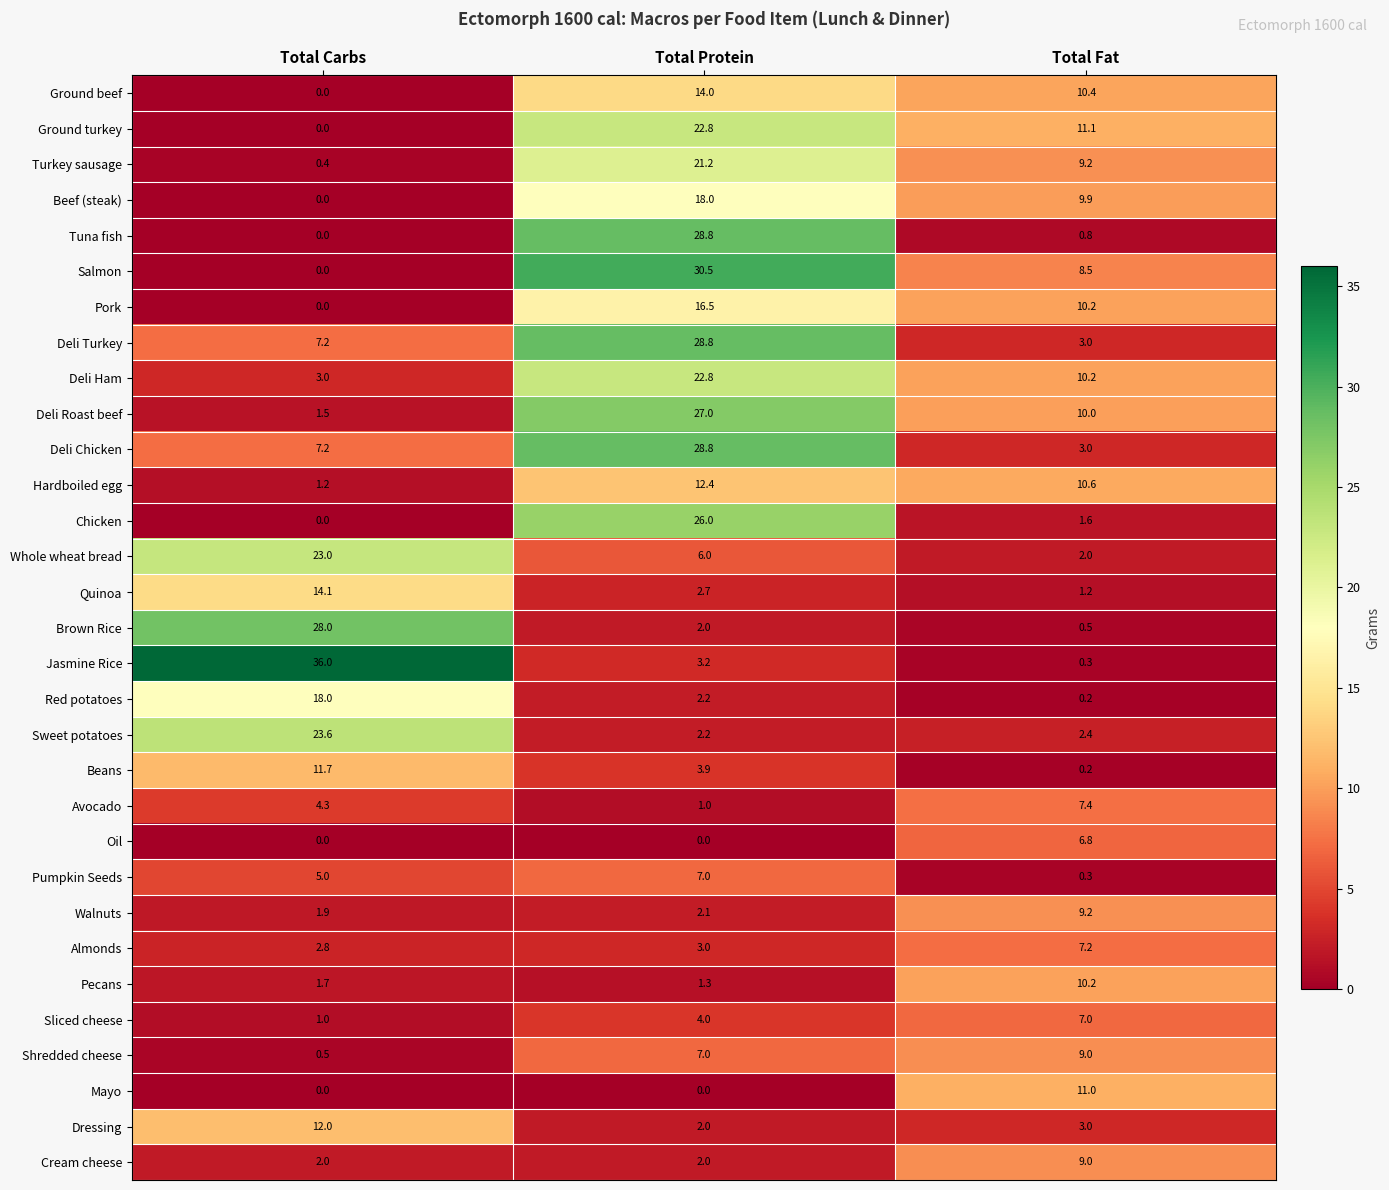

What is the sum of the Dressing values at Total Protein and Total Fat?

5.0